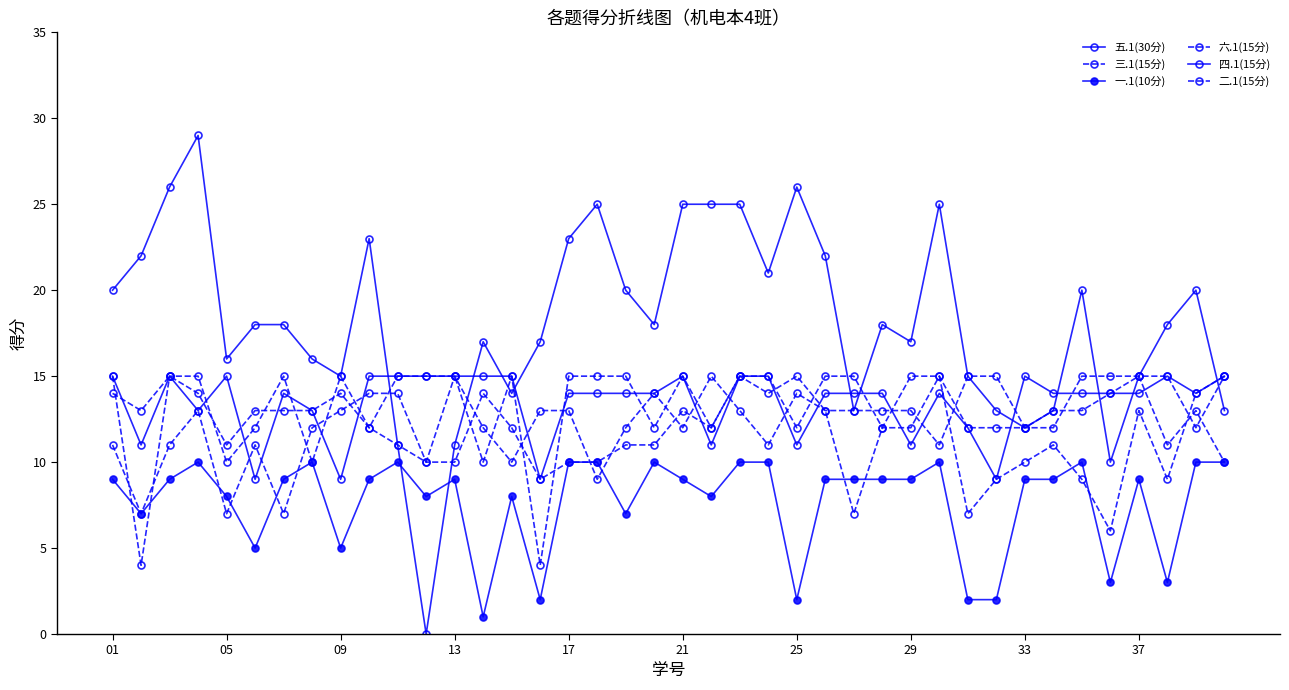

Reading right to left, what are all the values shown in this chart?

五.1(30分): 13	20	18	15	10	20	13	12	13	15	25	17	18	13	22	26	21	25	25	25	18	20	25	23	17	14	17	11	0	11	23	15	16	18	18	16	29	26	22	20
三.1(15分): 15	14	9	13	6	9	11	10	9	7	15	15	12	7	13	15	14	15	12	13	11	11	10	10	9	12	14	10	10	14	14	13	12	7	11	7	13	11	7	11
一.1(10分): 10	10	3	9	3	10	9	9	2	2	10	9	9	9	9	2	10	10	8	9	10	7	10	10	2	8	1	9	8	10	9	5	10	9	5	8	10	9	7	9
六.1(15分): 10	13	11	15	14	13	13	12	15	15	11	13	13	13	13	14	11	13	15	12	14	12	9	13	13	10	12	15	10	11	12	14	13	13	13	11	14	15	13	14
四.1(15分): 15	14	15	14	14	14	14	15	9	12	14	11	14	14	14	11	15	15	11	15	14	14	14	14	9	15	15	15	15	15	15	9	13	14	9	15	13	15	11	15
二.1(15分): 15	12	15	15	15	15	12	12	12	12	15	12	12	15	15	12	15	15	12	15	12	15	15	15	4	15	10	15	15	15	12	15	10	15	12	10	15	15	4	15